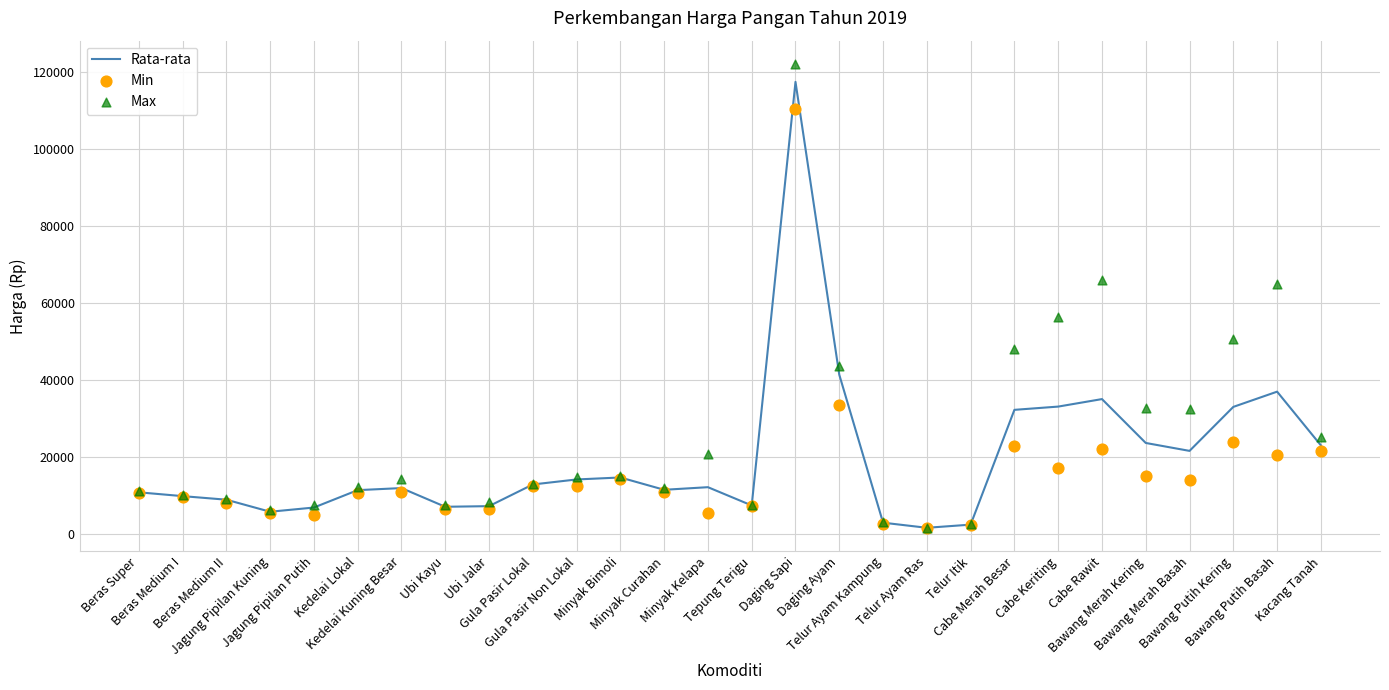

What are all the series names shown in the legend?

Rata-rata, Min, Max